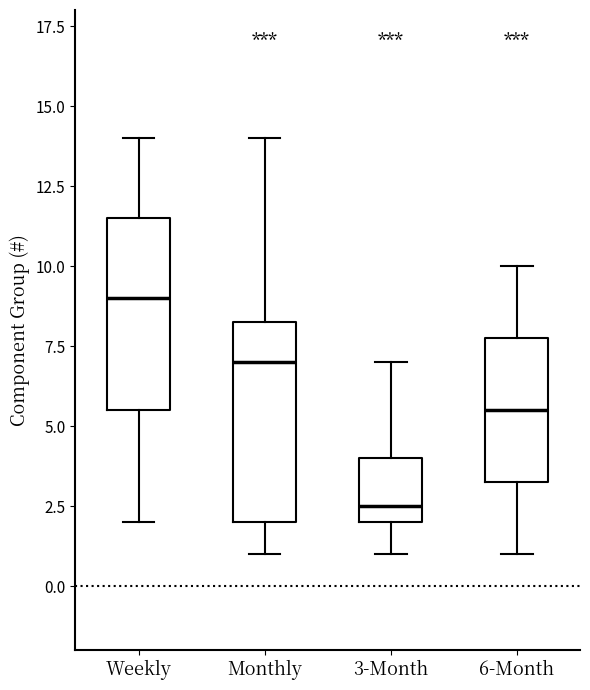

Reading left to right, transcribe this box plot: for each box, give where its median line is, the range the box spans, and where its two whiskers end, as read against the y-axis. The values are not printed on the chart, so give them approximately, as read against the axis.

Weekly: median 9.0, box 5.5 to 11.5, whiskers 2.0 to 14.0
Monthly: median 7.0, box 2.0 to 8.5, whiskers 1.0 to 14.0
3-Month: median 2.5, box 2.0 to 4.0, whiskers 1.0 to 7.0
6-Month: median 5.5, box 3.5 to 8.0, whiskers 1.0 to 10.0